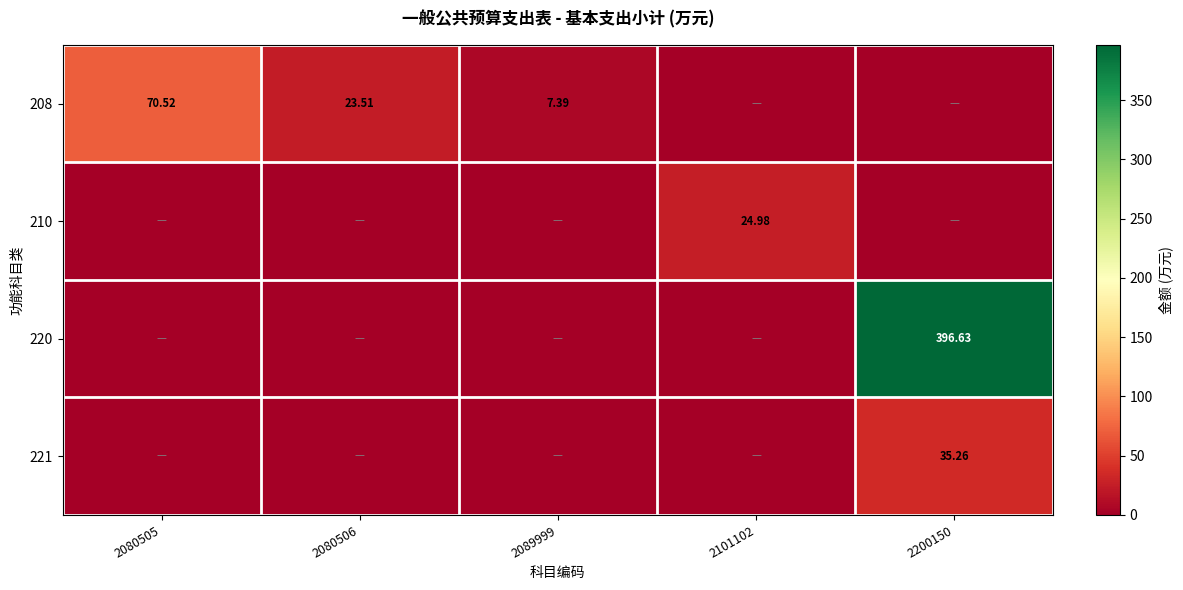

Is the value of 208 at 2089999 greater than the value of 210 at 2101102?

No